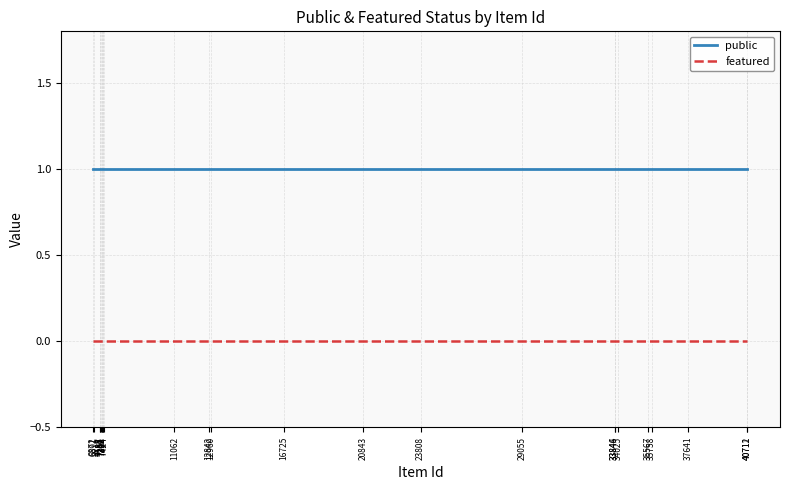

At which category is the sum across all series the highest?

6872